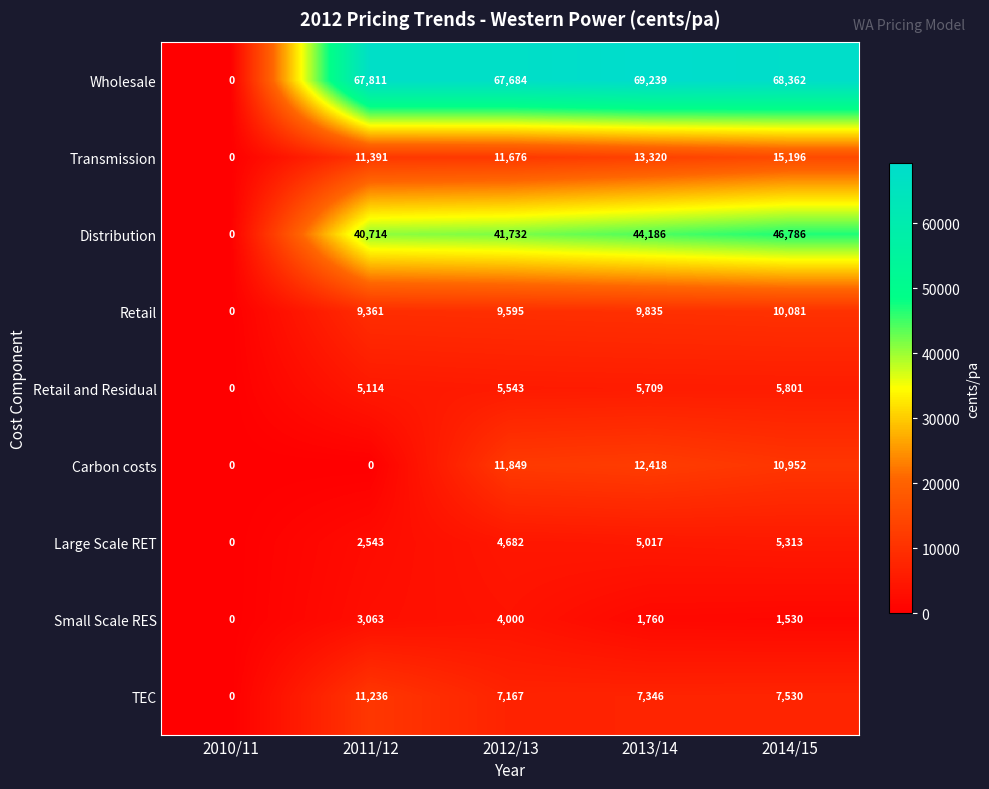

True or false: Wholesale has a value of 27268 at 2013/14.

False